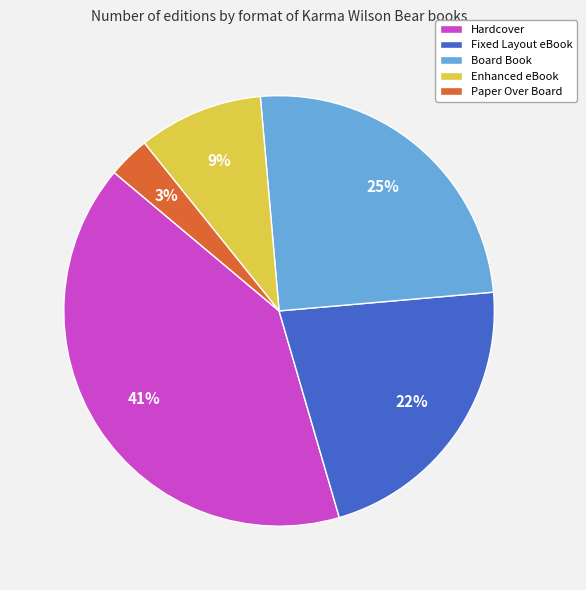

What is the largest slice in the pie chart?

Hardcover